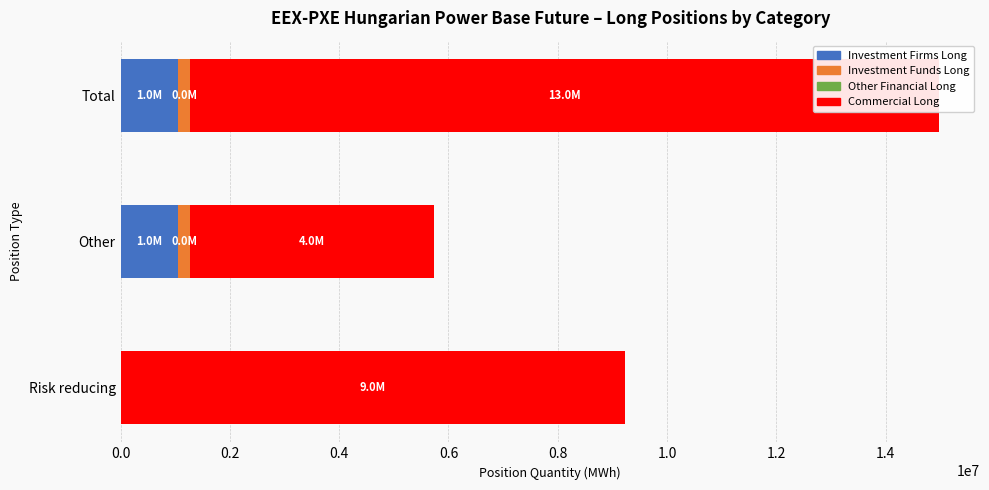

True or false: Other Financial Long has a value of 0.3 at 0.2.

False